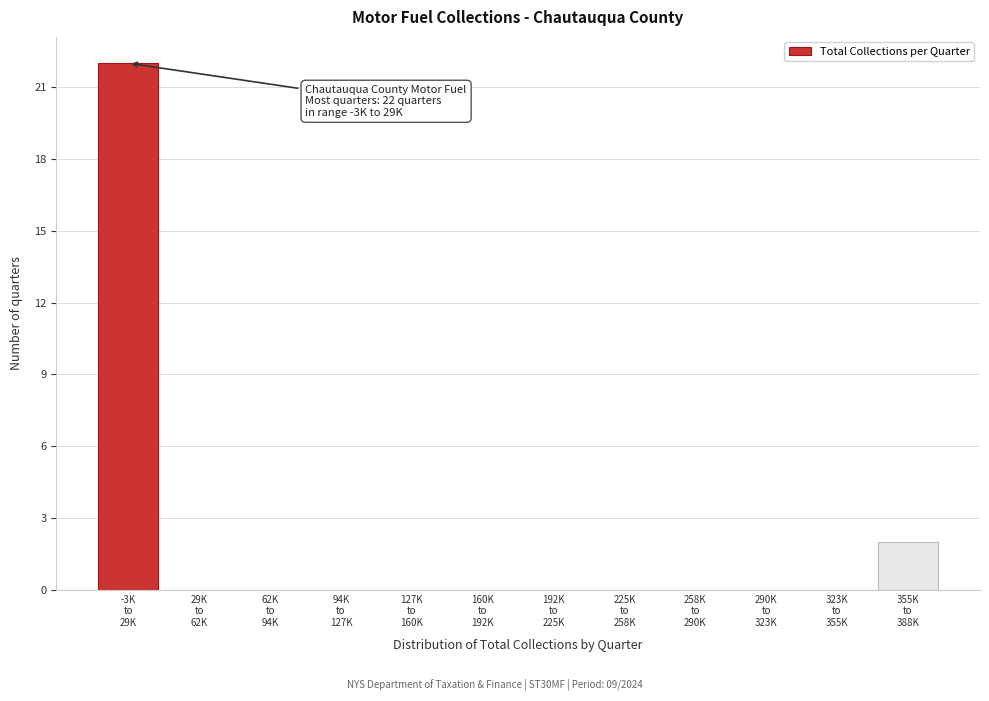

What is the greatest value displayed?

22